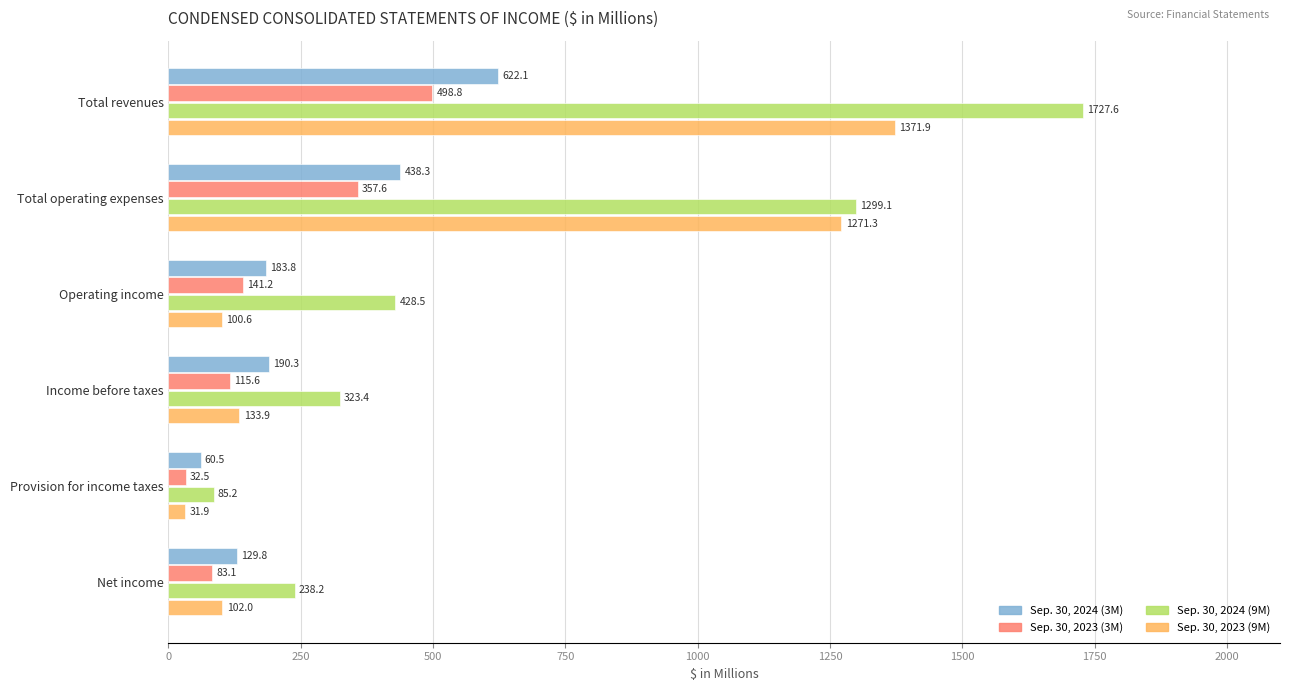

What is the sum of all Sep. 30, 2024 (9M) values?

4102.0